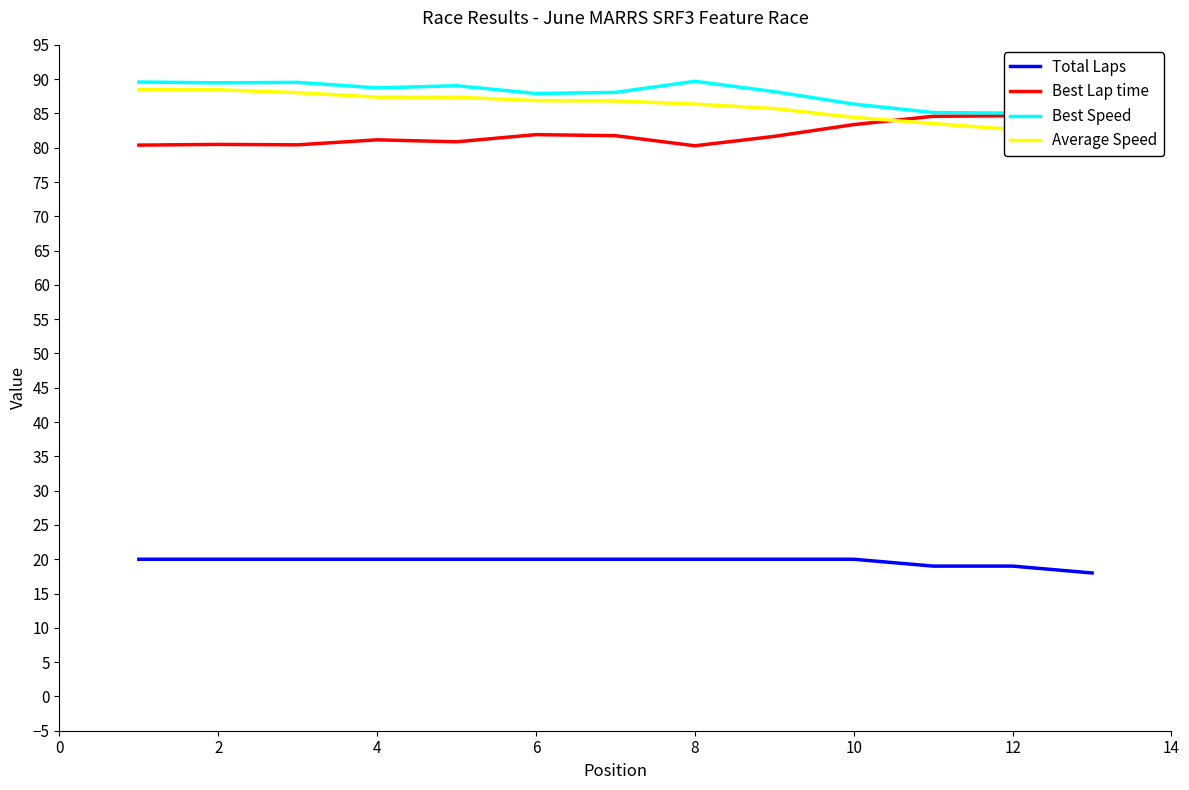

What is the lowest value of the Total Laps series?

18